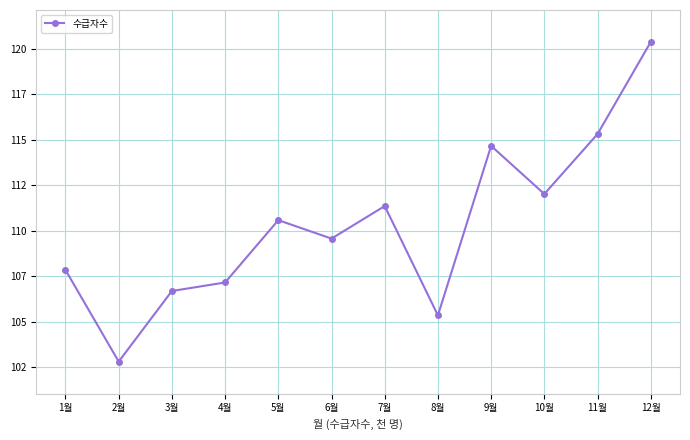

At which label is the value closest to 111599?

7월